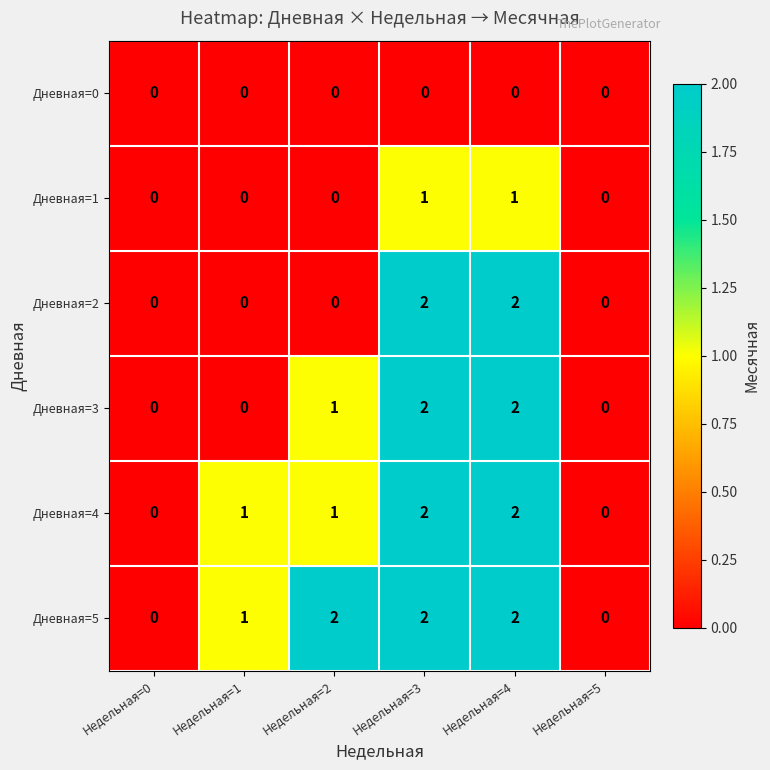

How many Дневная=2 values are between 0 and 2?

6